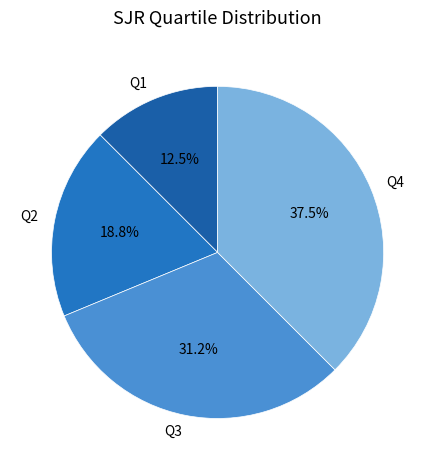

Approximately how many times larger is the value at Q1 compared to Q2?

0.7